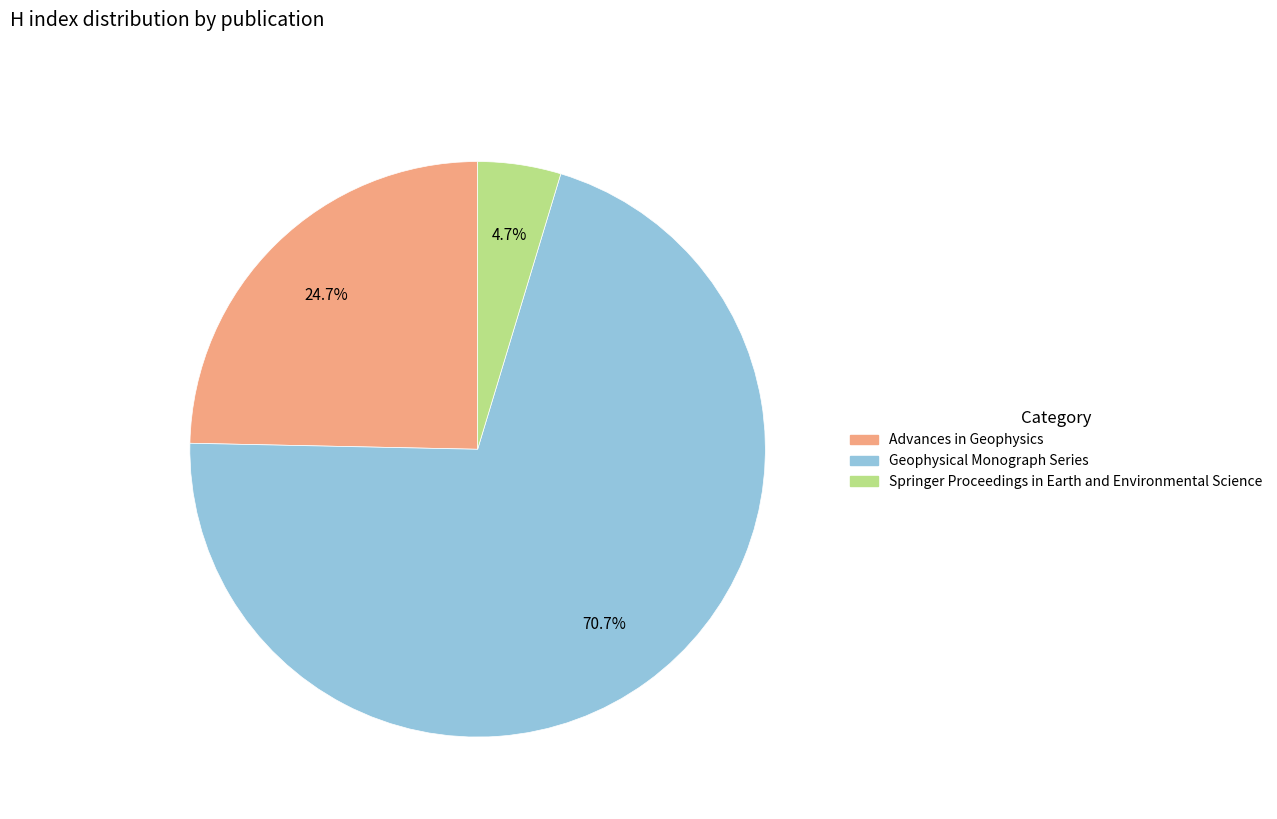

How many slices are in this pie chart?

3